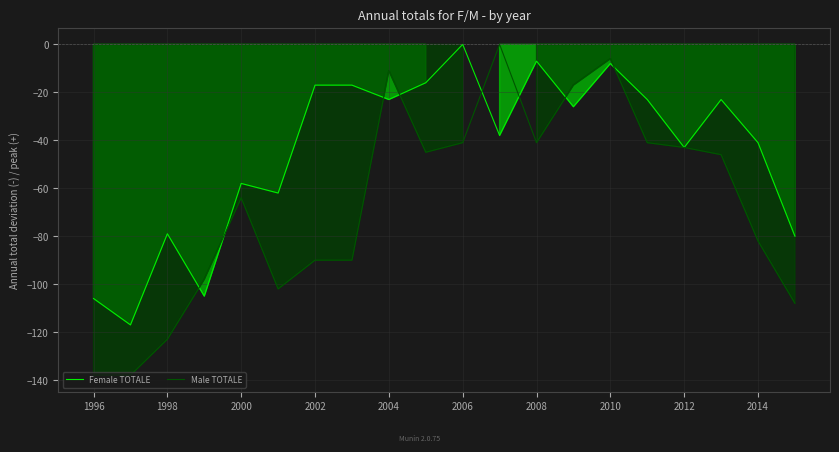

What is the difference between the second highest and second lowest values in the Female TOTALE series?

99